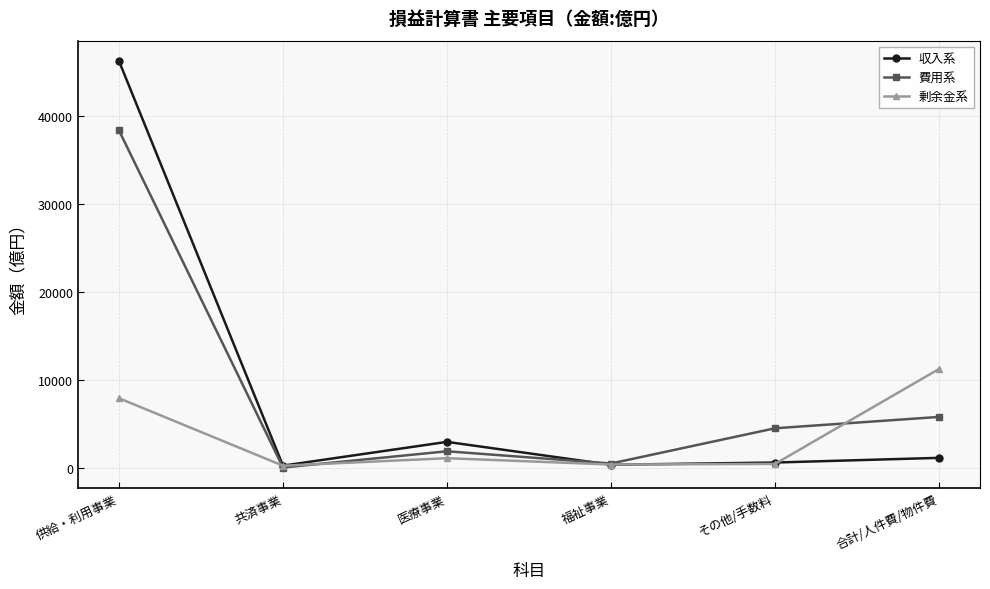

What is the total value across all series at その他/手数料?

5472.4